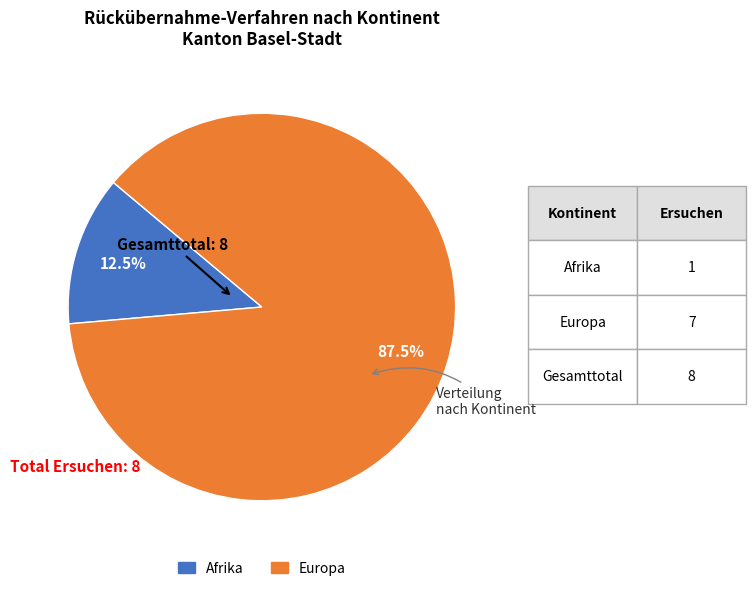

Is it true that Afrika is 2% of the pie?

False